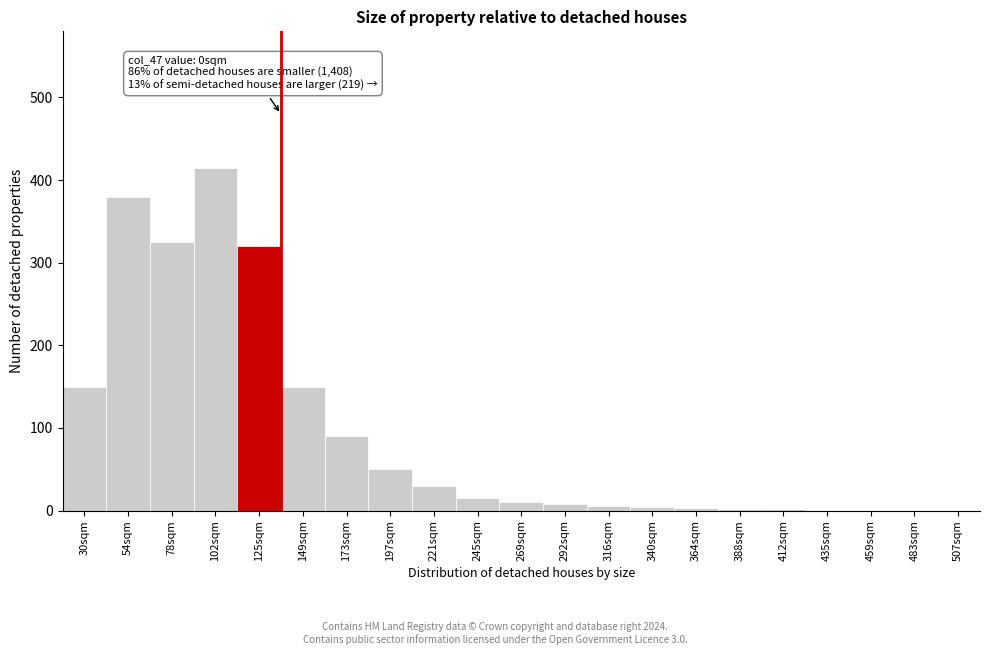

Which has a higher value, 221sqm or 173sqm?

173sqm